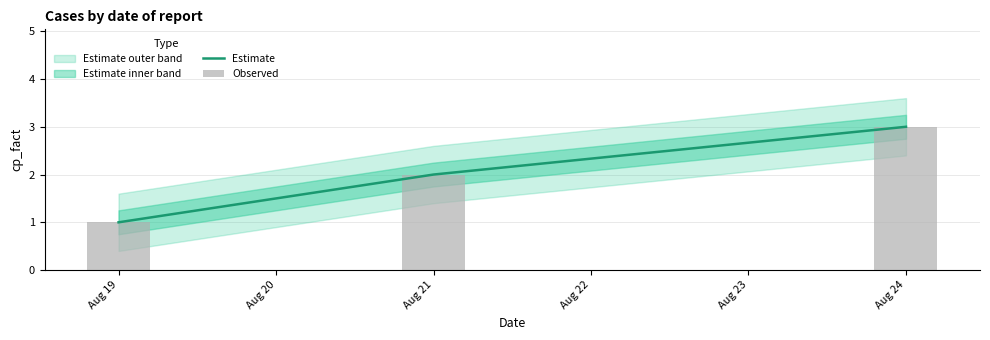

Is it true that Estimate equals 3 at Aug 21?

False